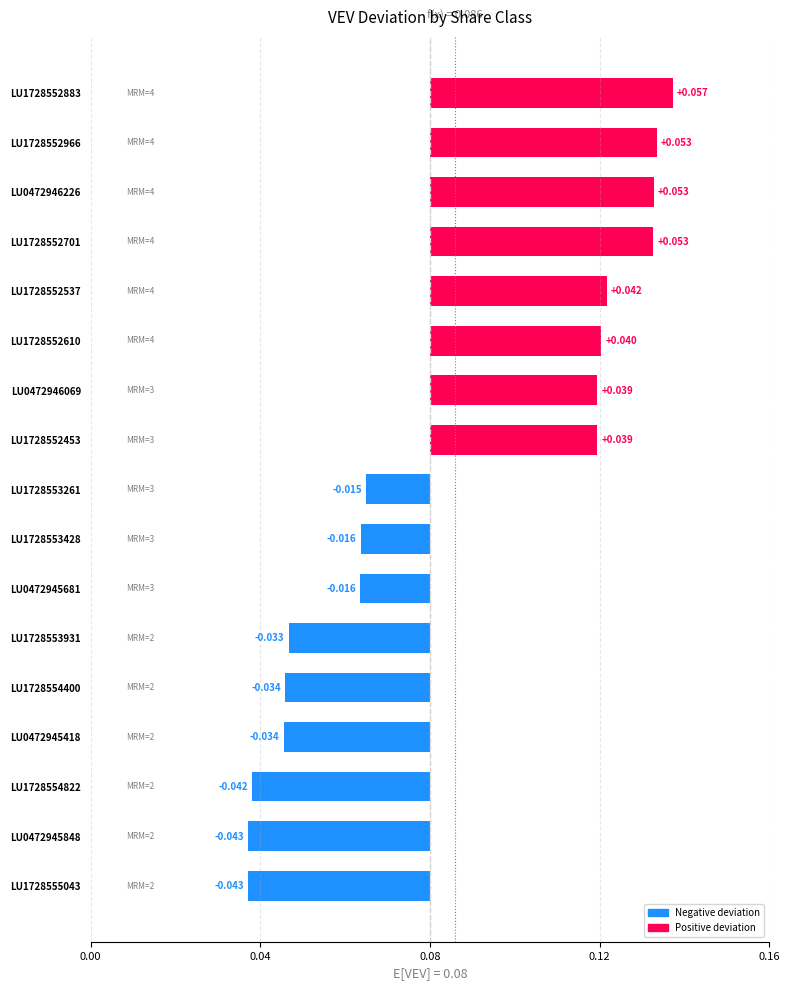

Reading right to left, list all the values displayed in this chart.

0.1	0.1	0.1	0.1	0.0	0.0	0.0	0.0	-0.0	-0.0	-0.0	-0.0	-0.0	-0.0	-0.0	-0.0	-0.0